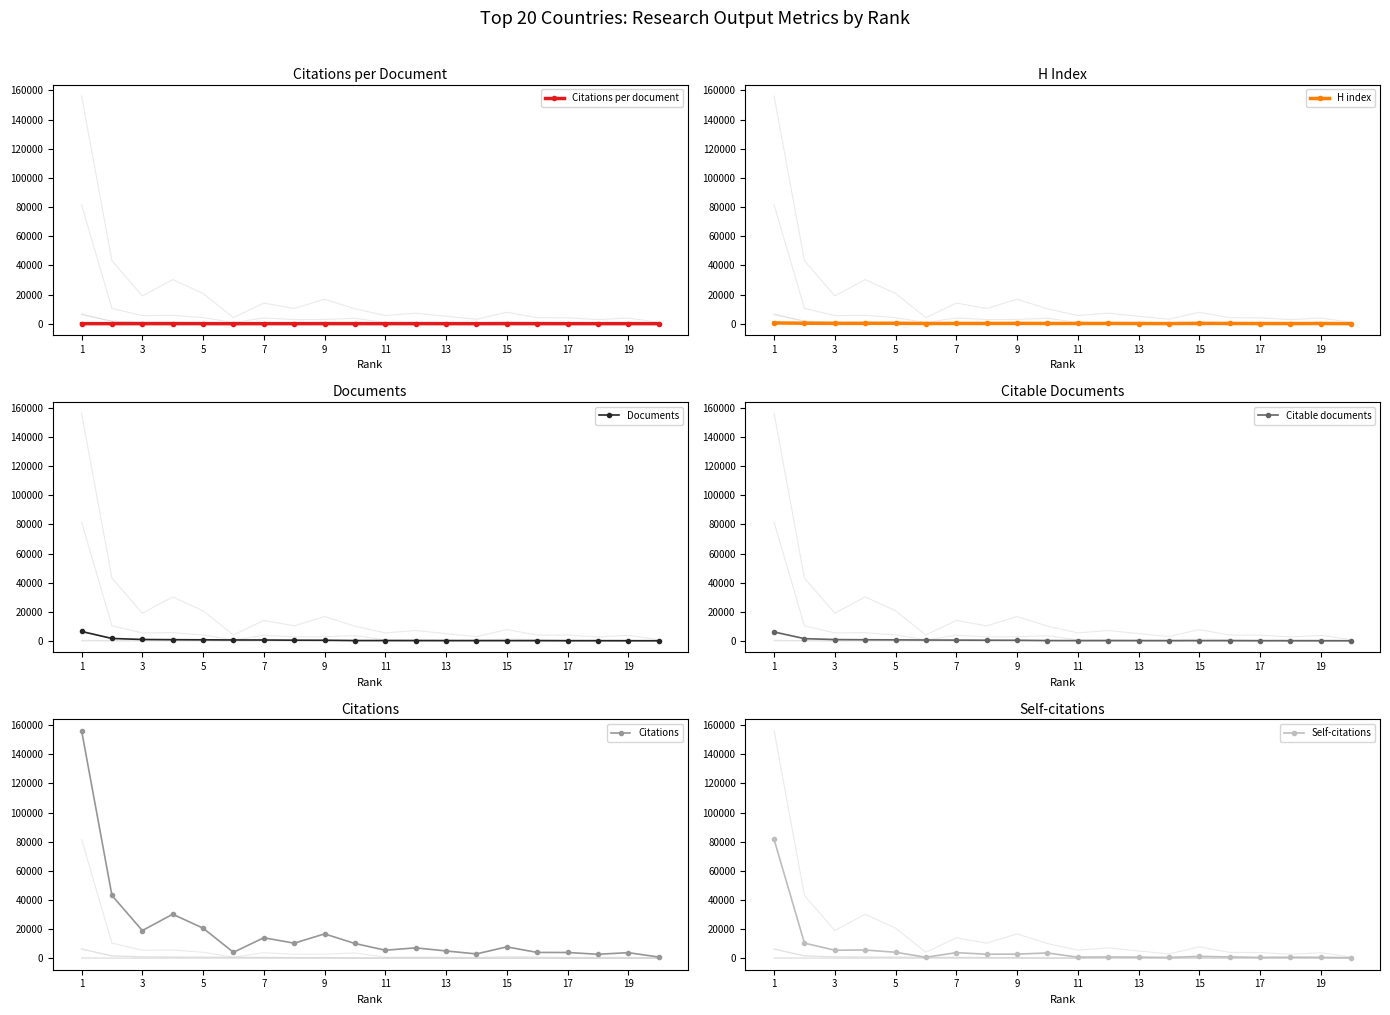

True or false: Citations per document has more than 1 interior local peaks.

True